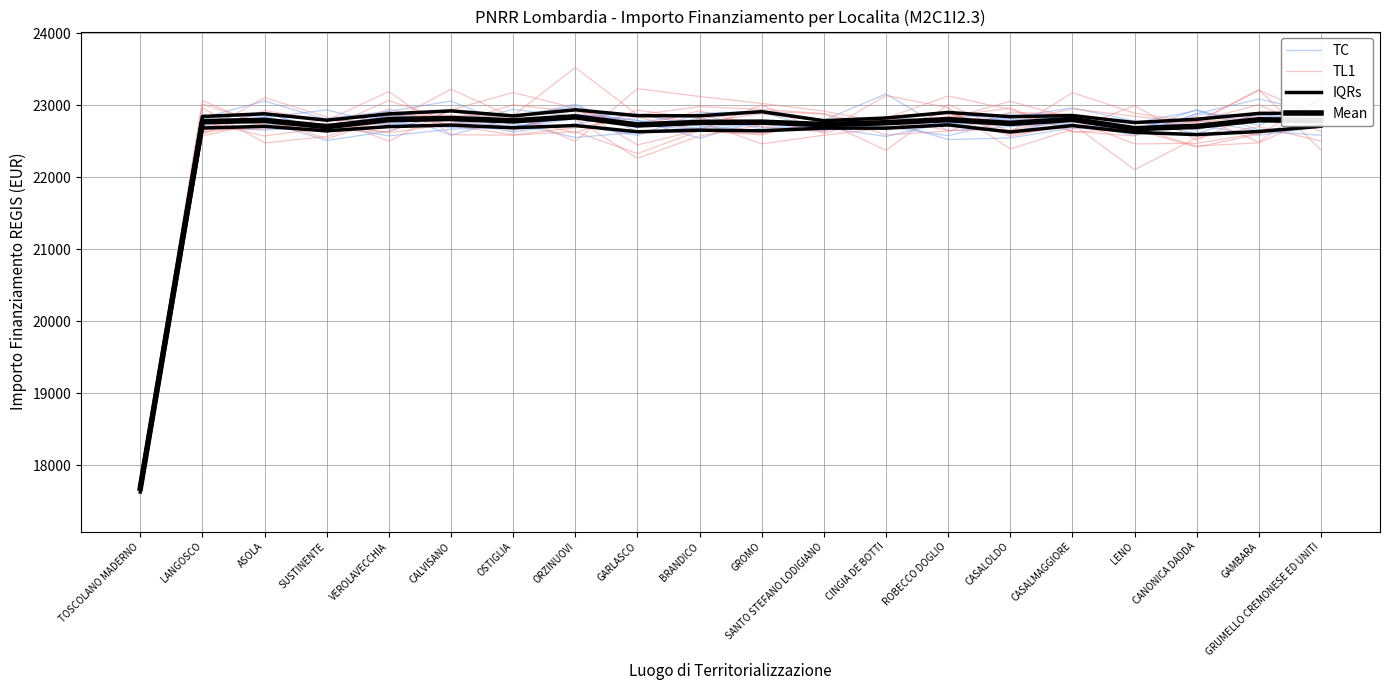

Reading left to right, transcribe all the data shown in this chart.

TC: 17667.8	22733.4	22827.7	22932.8	22721.9	22721.9	22939.5	22842.1	22693.7	22815.1	22694.4	22694.1	22779.0	22520.4	22543.0	22682.5	22628.5	22787.7	22641.0	22580.5
TL1: 17610.8	22960.8	22474.5	22562.4	22853.0	22852.8	22853.0	23520.5	22864.2	22977.1	22940.8	22880.3	22686.9	22901.8	22595.4	22702.6	22652.9	22766.4	23212.9	22376.5
IQRs: 17626.8	22681.4	22703.7	22641.9	22700.6	22721.6	22684.3	22715.4	22628.7	22651.1	22642.2	22679.4	22678.7	22724.2	22625.9	22714.8	22620.9	22589.3	22632.4	22705.4
Mean: 17678.7	22769.3	22787.2	22699.5	22798.1	22813.1	22780.5	22836.3	22723.5	22758.8	22762.3	22729.3	22754.6	22797.1	22744.7	22800.7	22671.5	22704.0	22795.0	22785.5